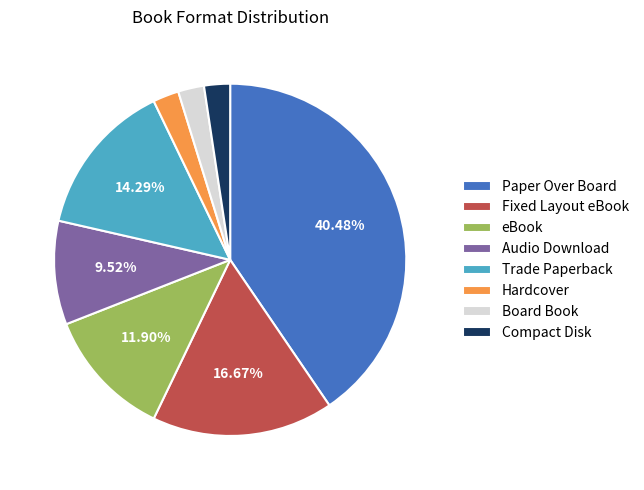

True or false: Trade Paperback accounts for 20% of the total.

False